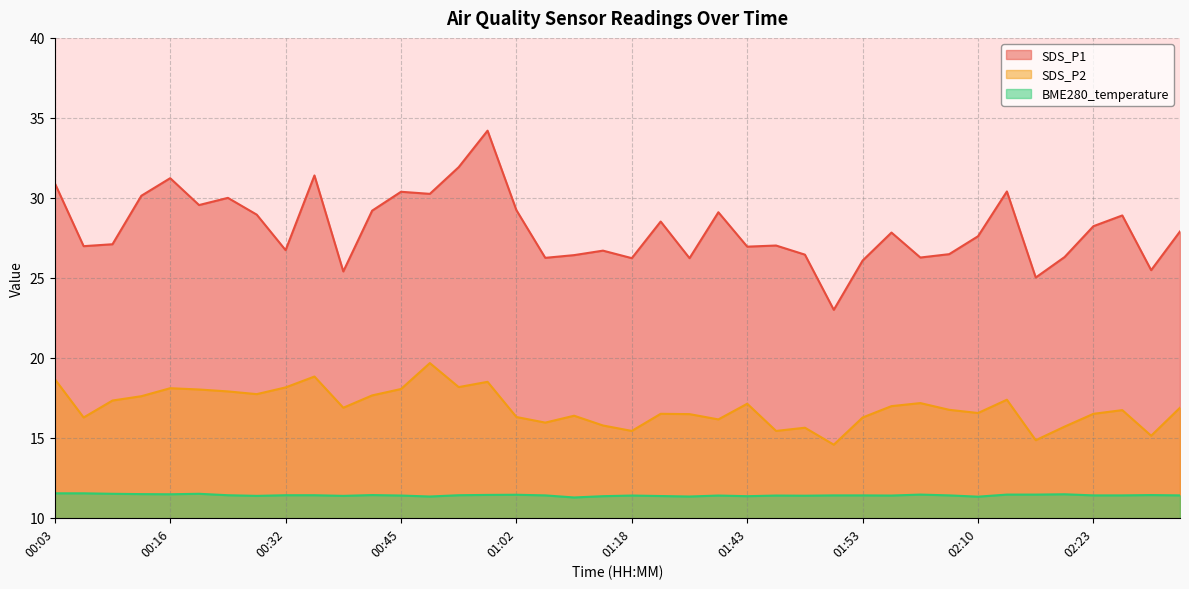

List the series in order of their peak value, lowest first.

BME280_temperature, SDS_P2, SDS_P1